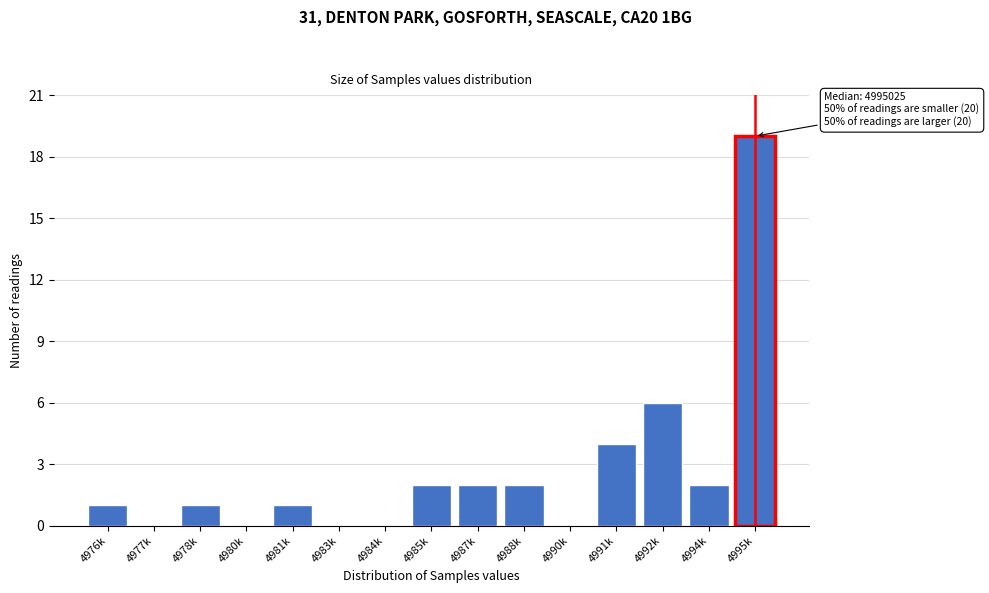

Reading left to right, list all the values displayed in this chart.

4976k=1	4977k=0	4978k=1	4980k=0	4981k=1	4983k=0	4984k=0	4985k=2	4987k=2	4988k=2	4990k=0	4991k=4	4992k=6	4994k=2	4995k=19